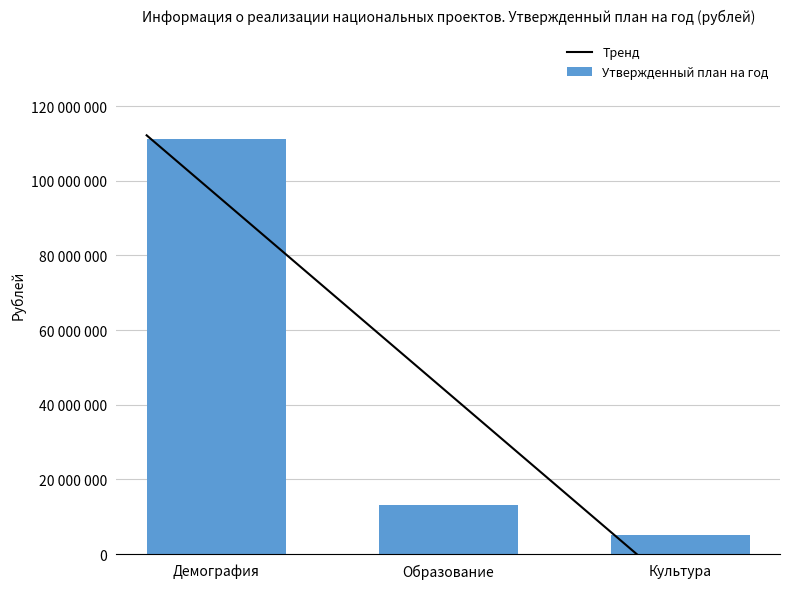

List the labels in order of value, smallest first.

Культура, Образование, Демография